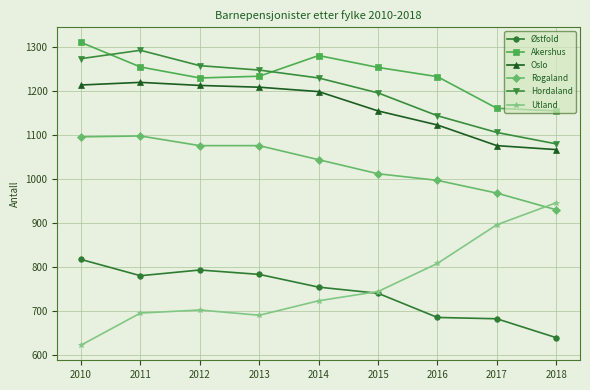

What is the minimum value shown in the chart?

622